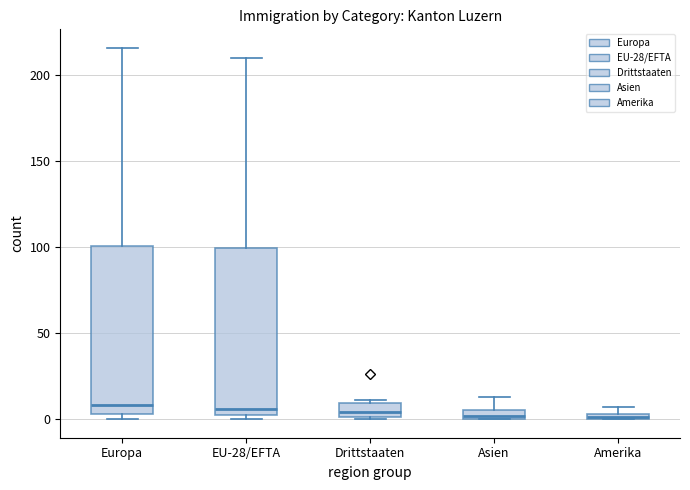

Where is the upper edge of the box for EU-28/EFTA on the y-axis? The values are not printed on the chart, so give them approximately, as read against the axis.

100